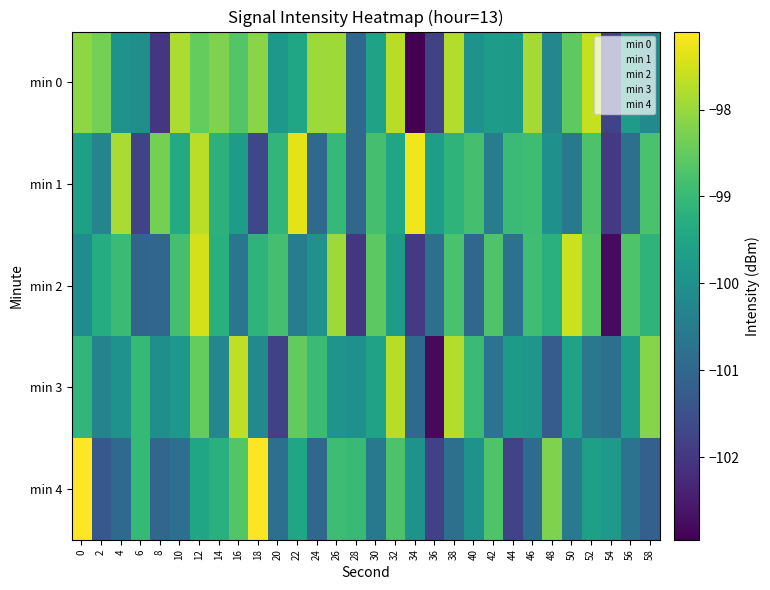

Between 52 and 38, which is larger?

52